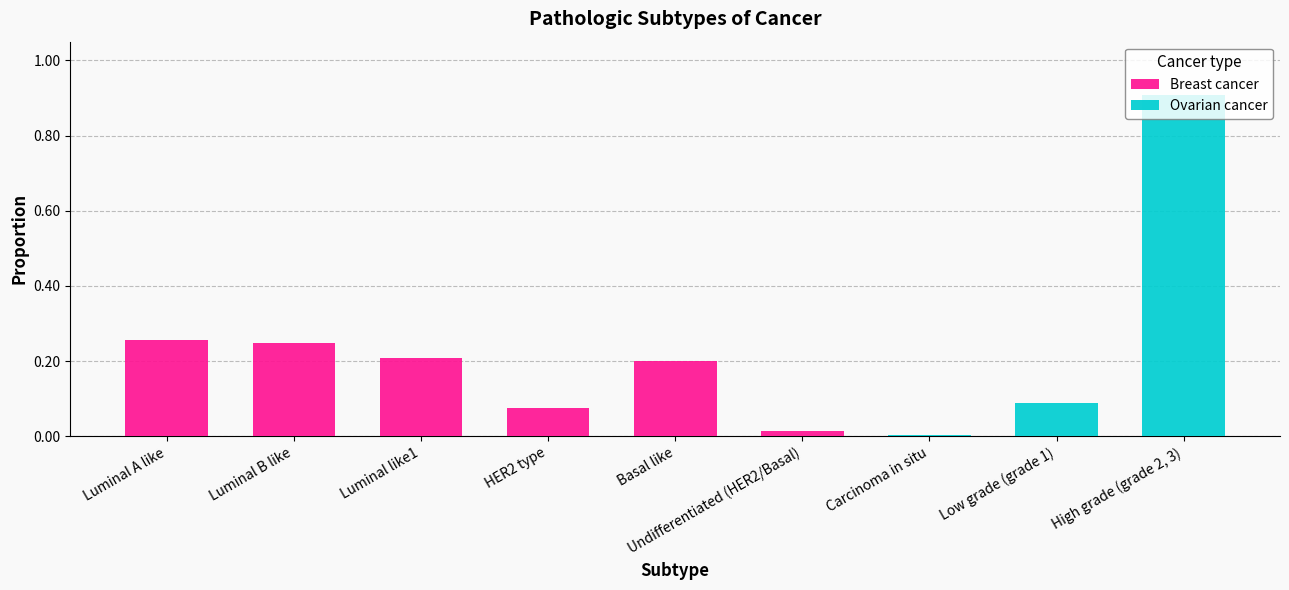

What is the sum of all Breast cancer values?

1.0